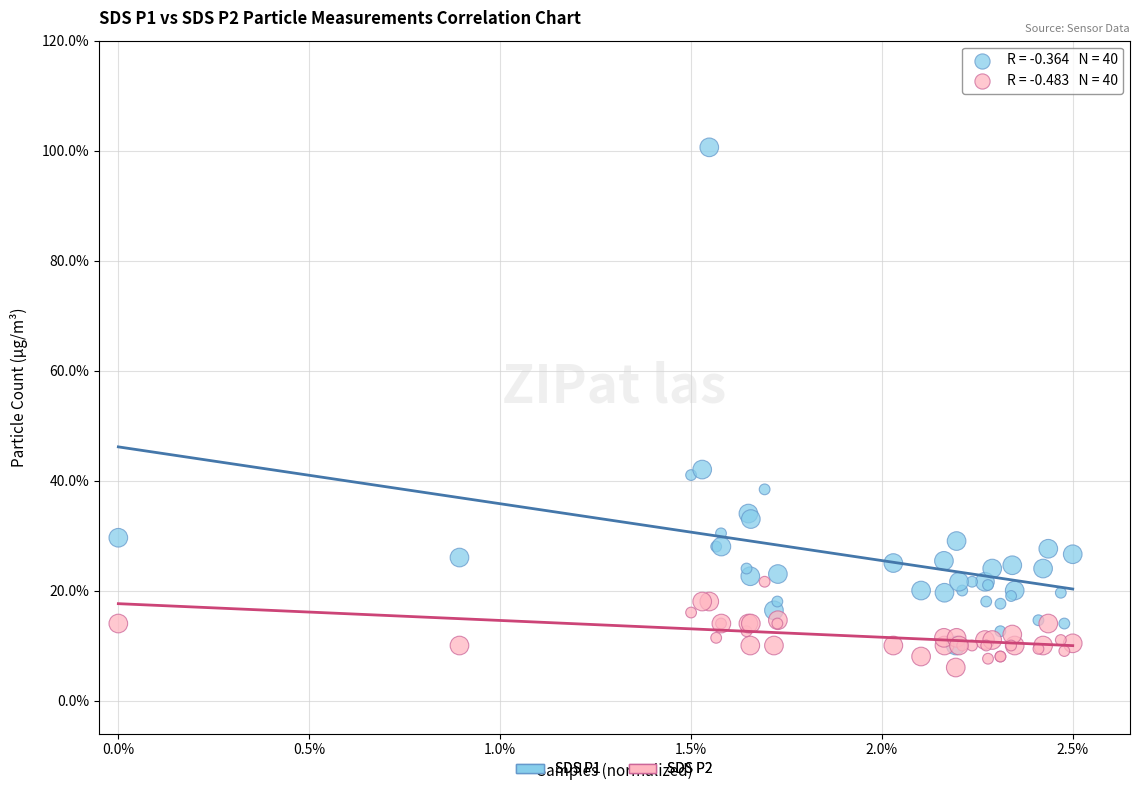

What are all the series names shown in the legend?

SDS P1, SDS P2